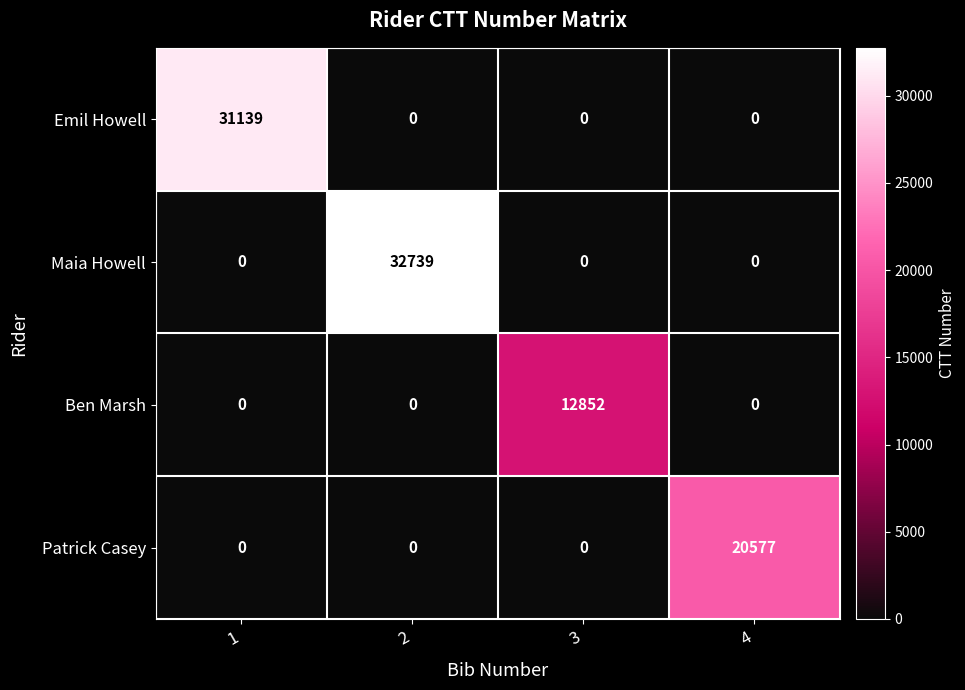

Reading right to left, extract all data points from this chart.

Emil Howell: 0	0	0	31139
Maia Howell: 0	0	32739	0
Ben Marsh: 0	12852	0	0
Patrick Casey: 20577	0	0	0